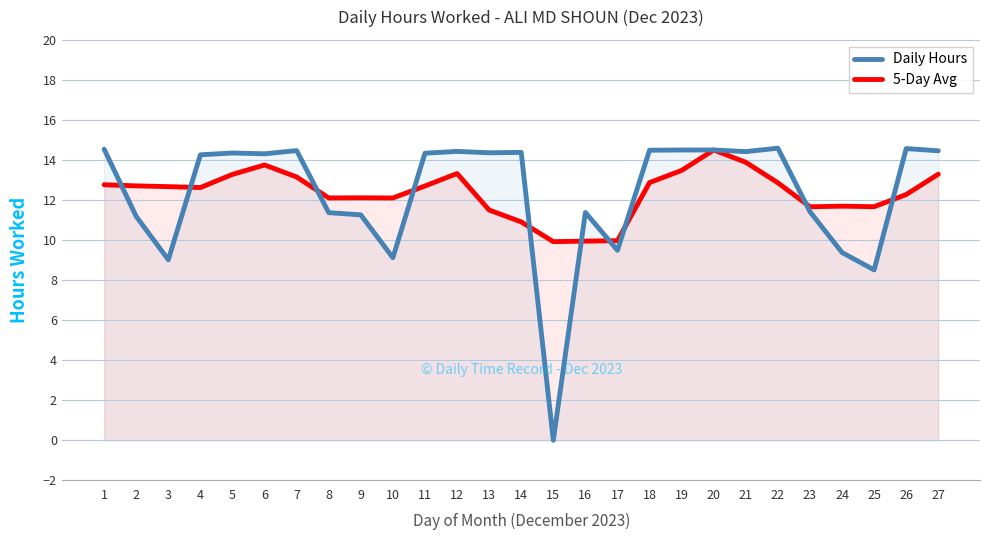

How many data points in 5-Day Avg are less than 12?

8